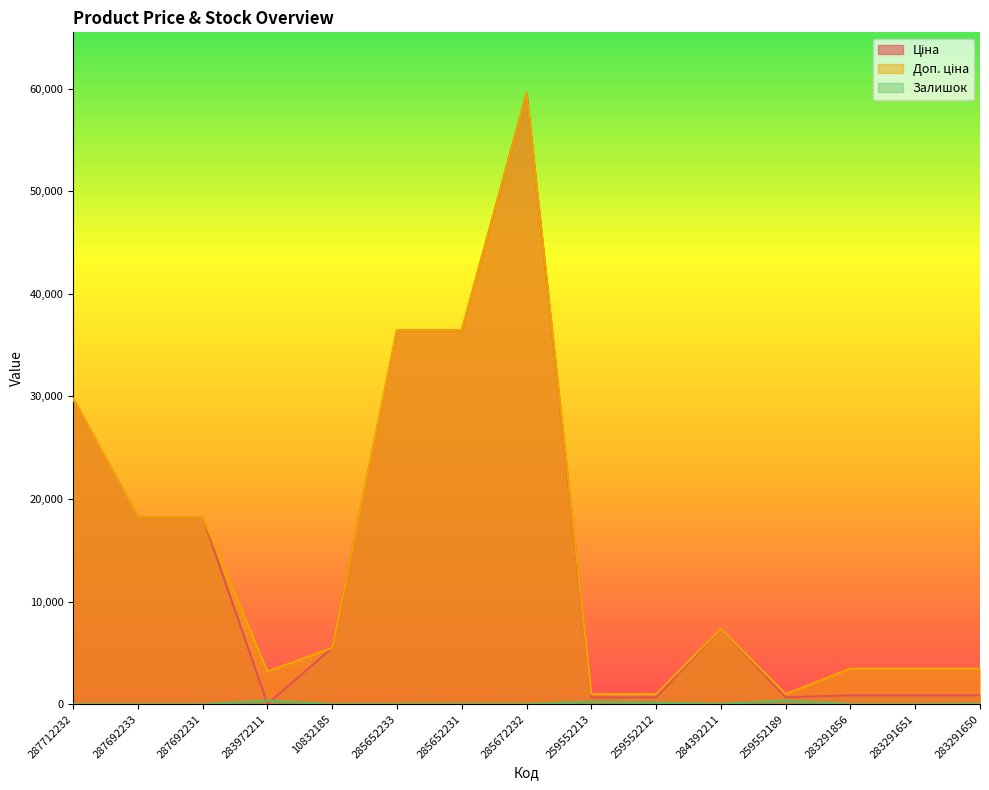

How many interior local valleys does the Доп. ціна series have?

2